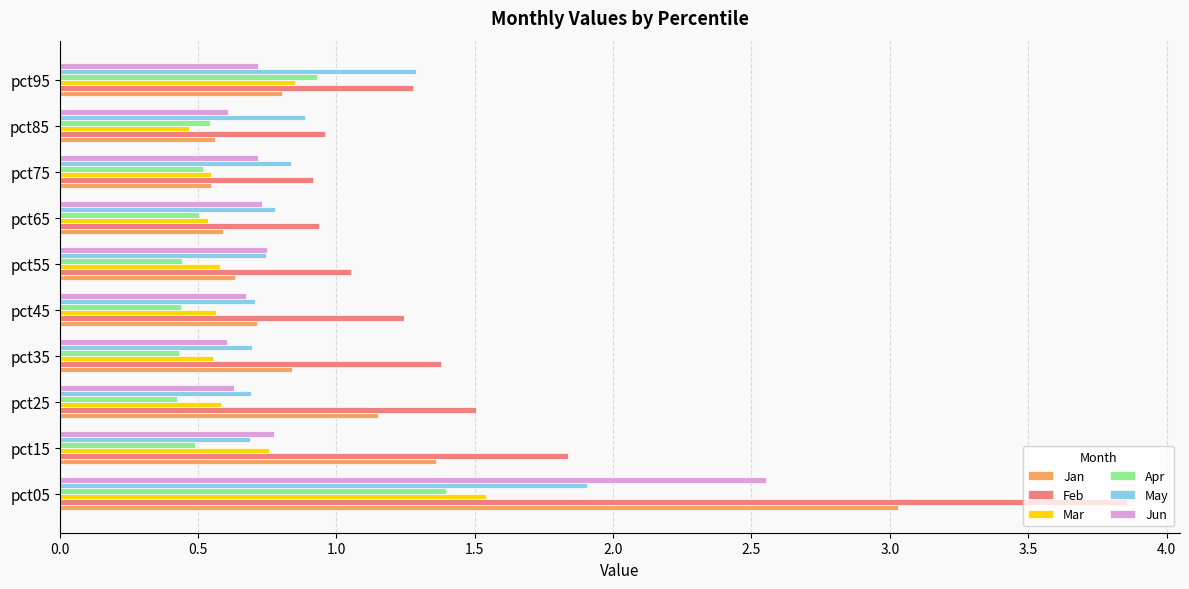

At which label is Mar closest to 1?

pct95